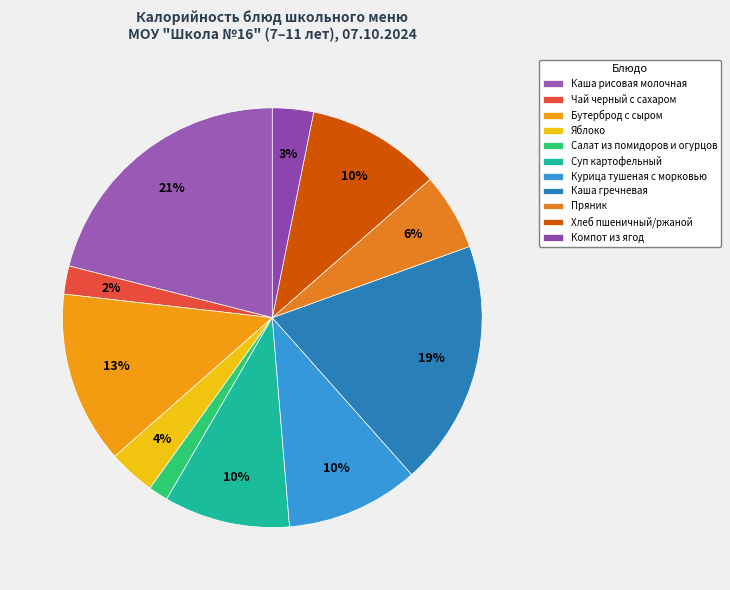

How many segments does this pie chart have?

11